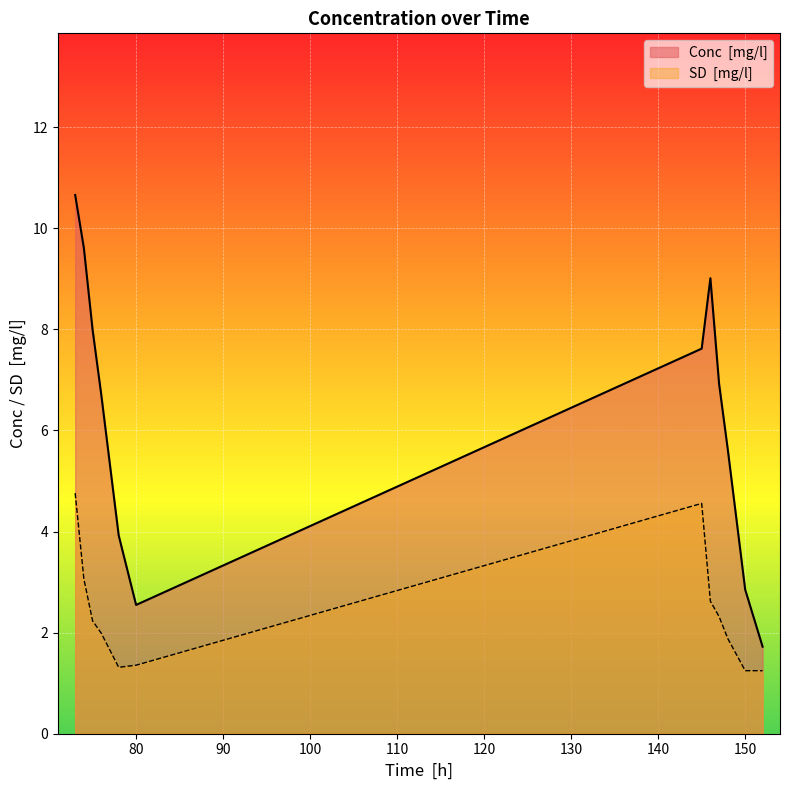

Rank the series by their maximum value, from lowest to highest.

SD  [mg/l], Conc  [mg/l]